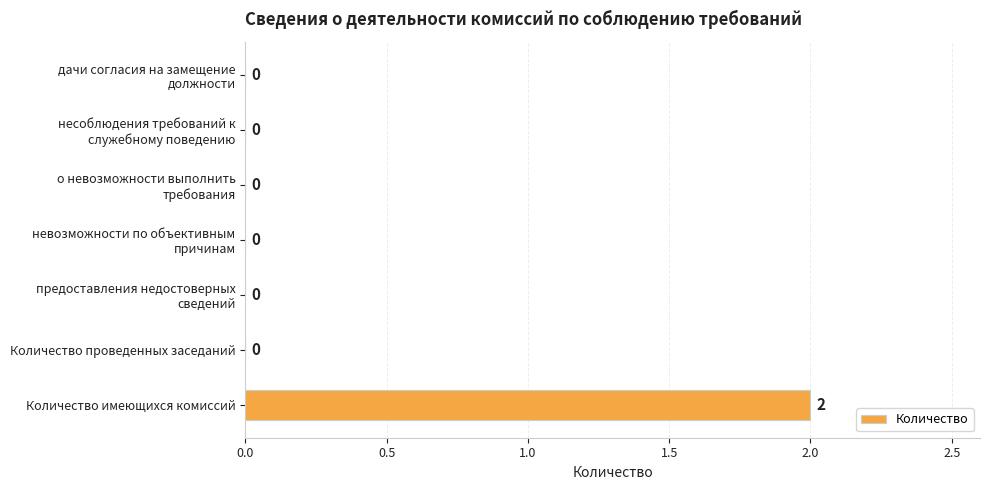

At which category does the chart reach its peak across all series?

Количество имеющихся комиссий